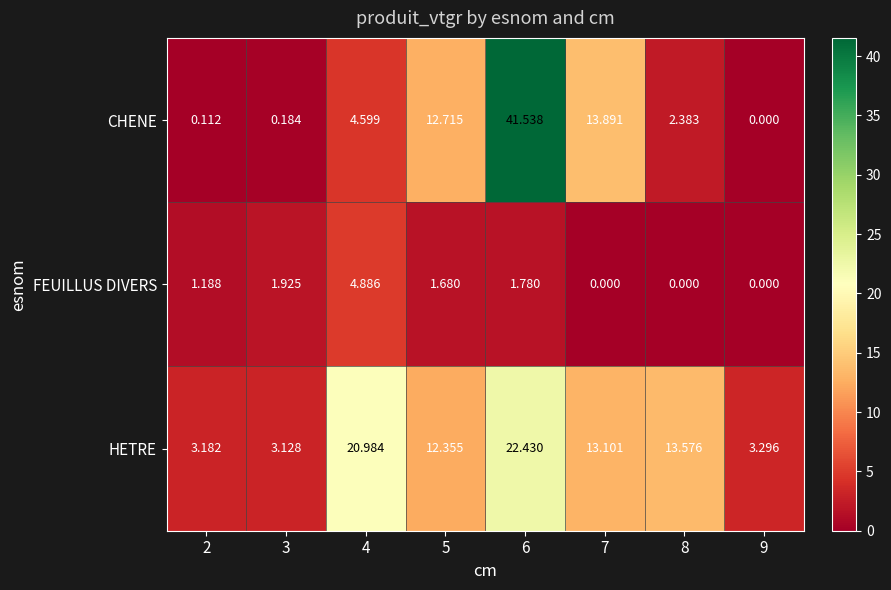

At how many categories does at least one series exceed 32?

1